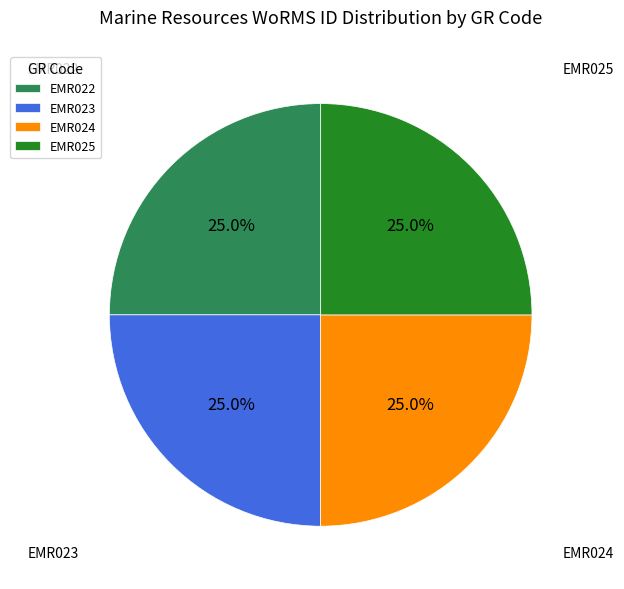

To the nearest percent, what is the average slice percentage?

25%